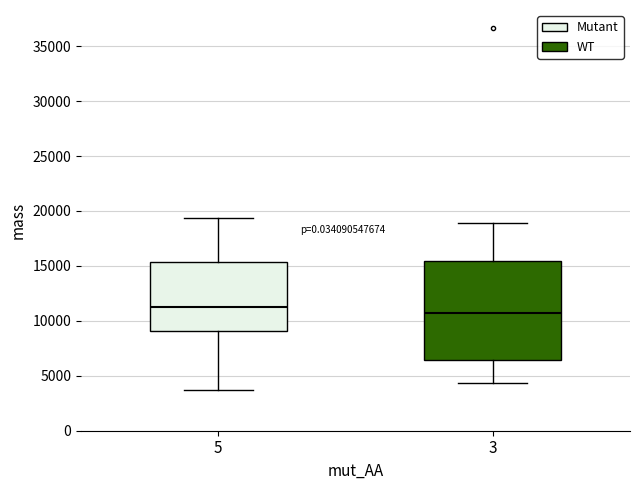

Reading left to right, transcribe this box plot: for each box, give where its median line is, the range the box spans, and where its two whiskers end, as read against the y-axis. The values are not printed on the chart, so give them approximately, as read against the axis.

5: median 11000, box 9000 to 15500, whiskers 3500 to 19500
3: median 10500, box 6500 to 15500, whiskers 4500 to 19000